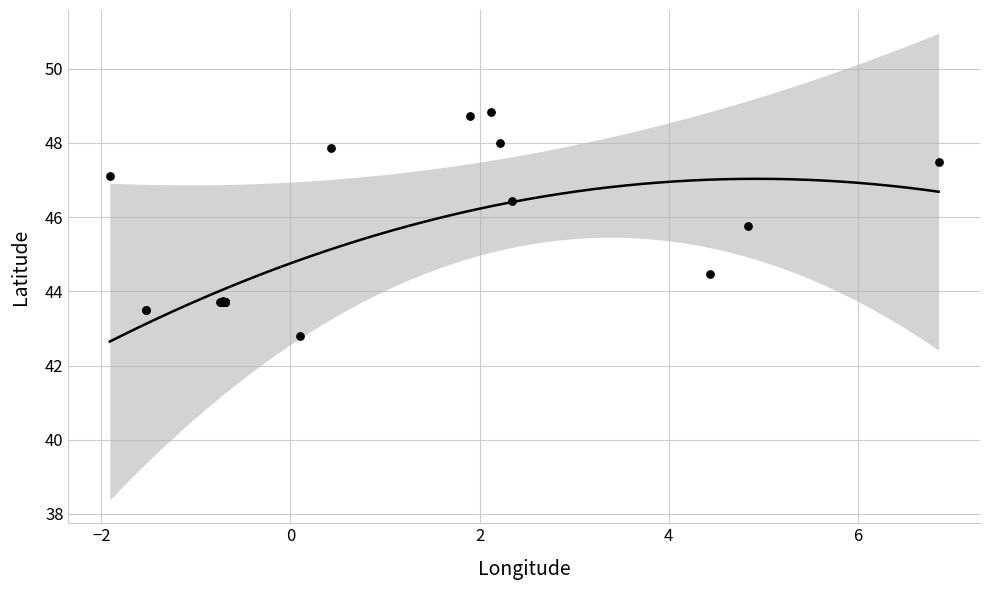

What Y value in the scatter plot is closest to 45?

44.5